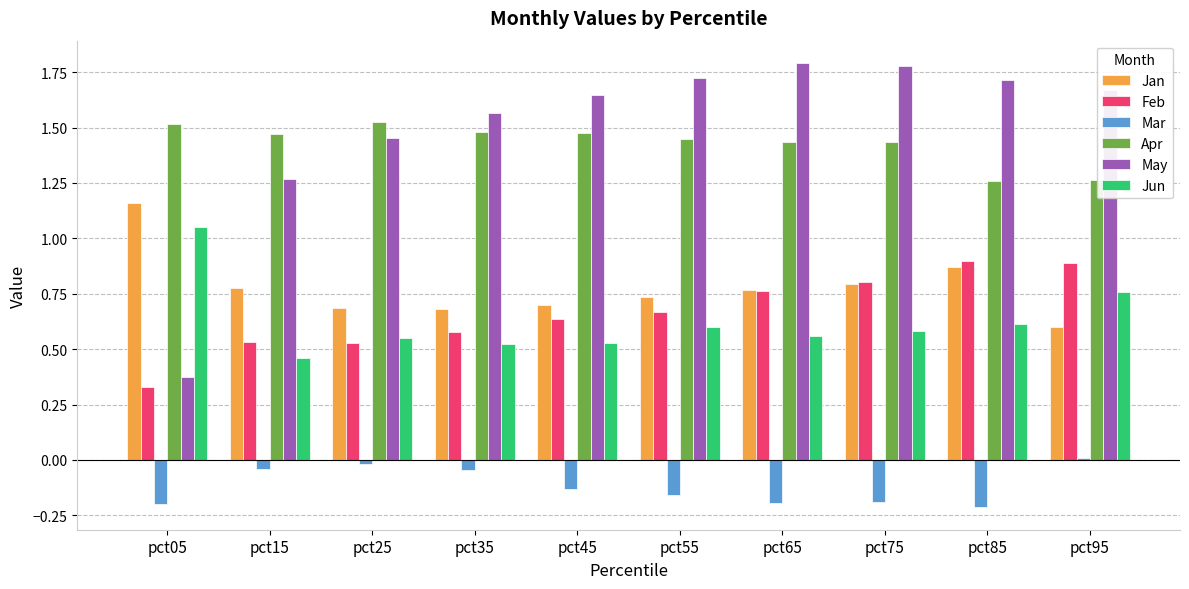

What are all the series names shown in the legend?

Jan, Feb, Mar, Apr, May, Jun